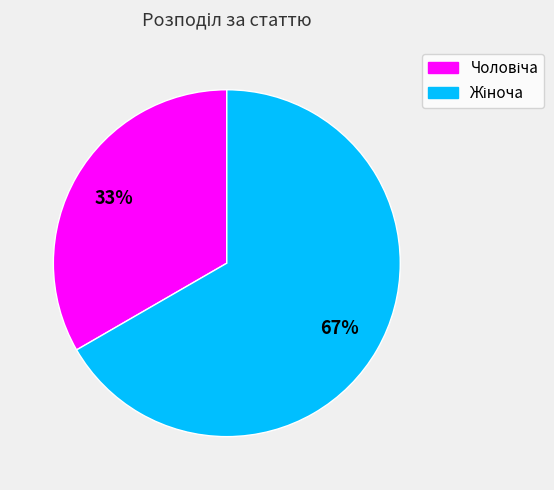

Count the number of slices in the pie.

2